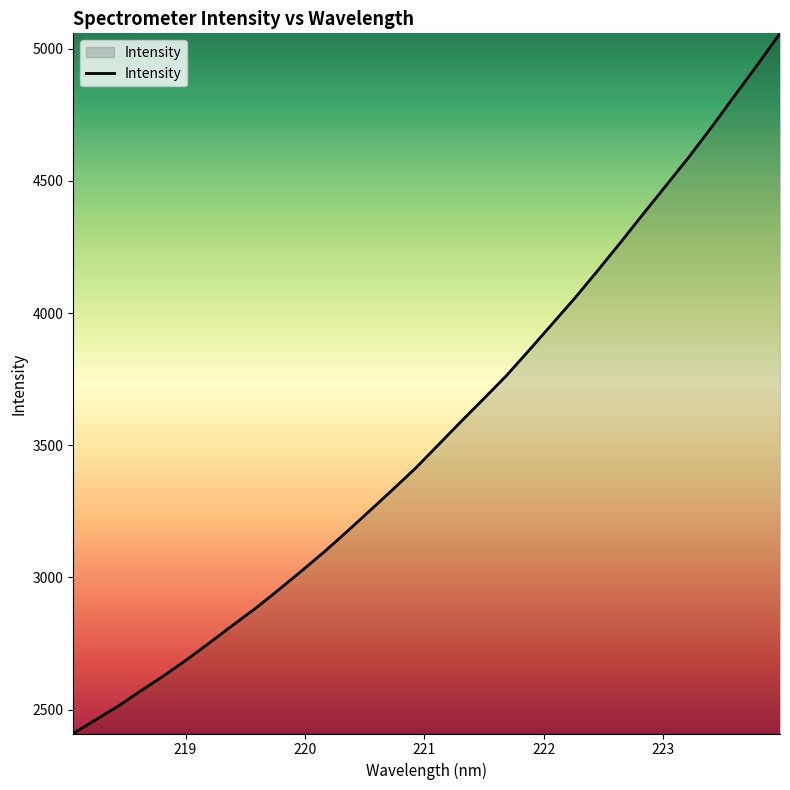

What is the difference between the maximum and minimum values?

2648.3